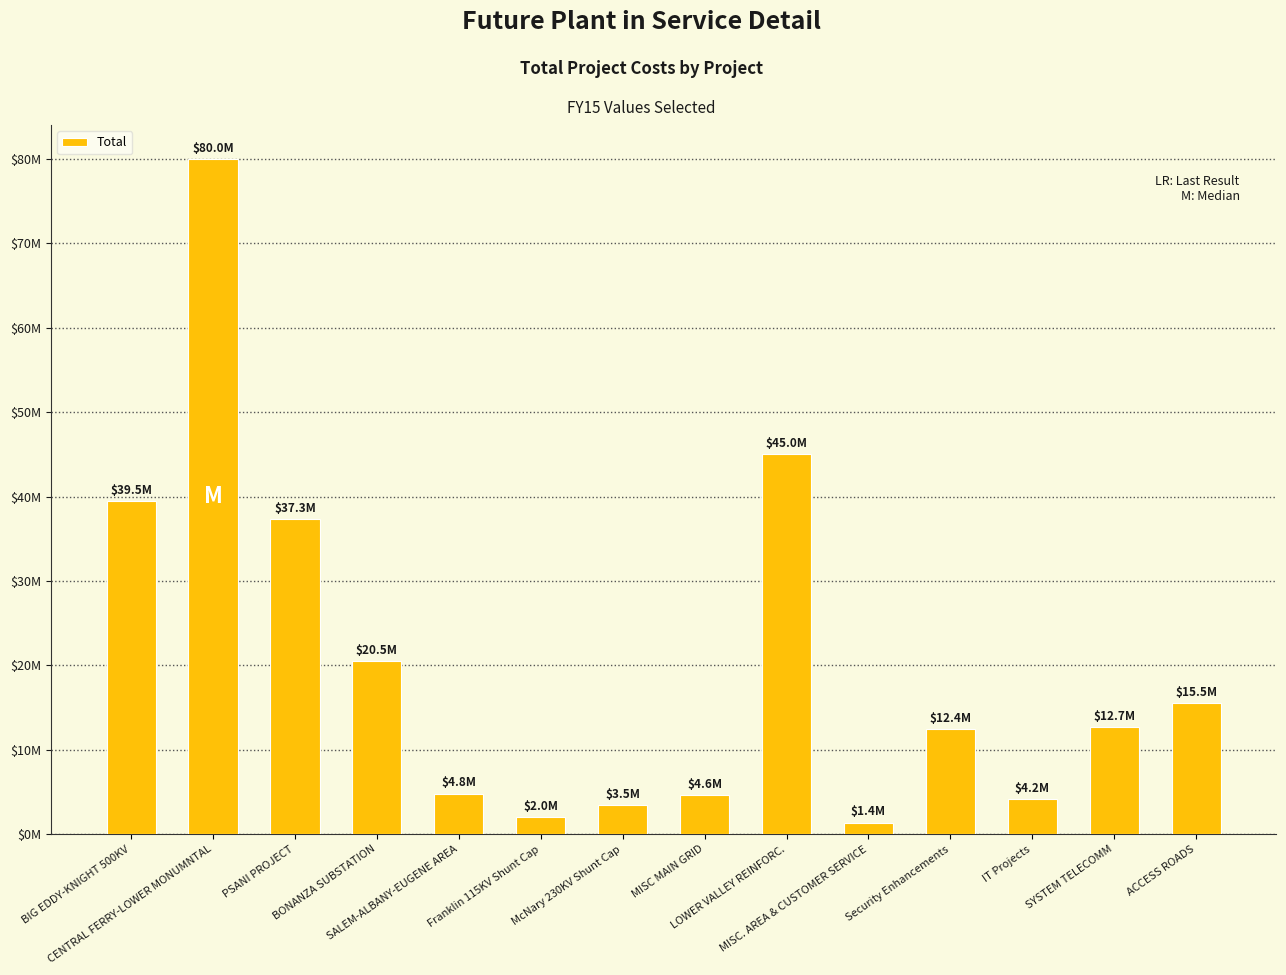

At which label is the value closest to 40694575?

BIG EDDY-KNIGHT 500KV